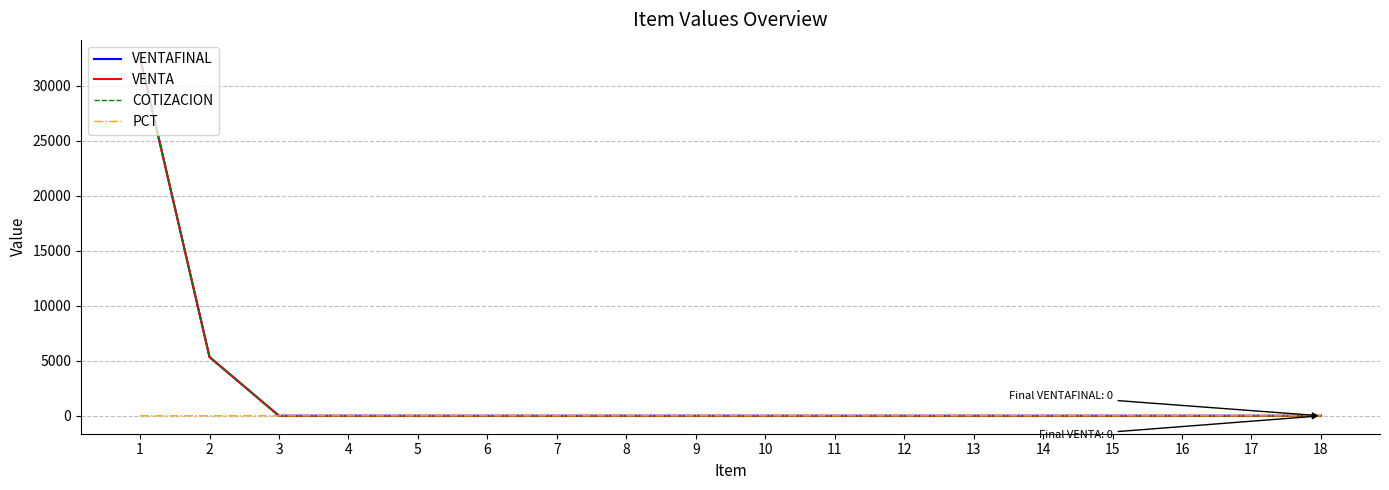

Which has a higher value, 8 or 11?

8